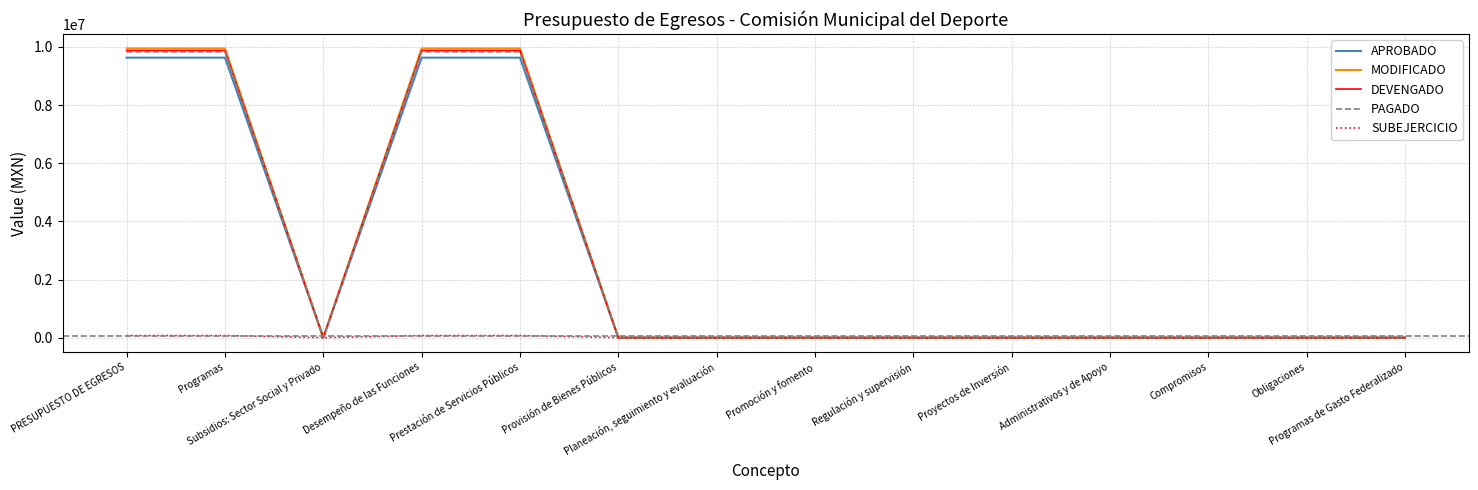

What is the maximum value shown in the chart?

9948299.1